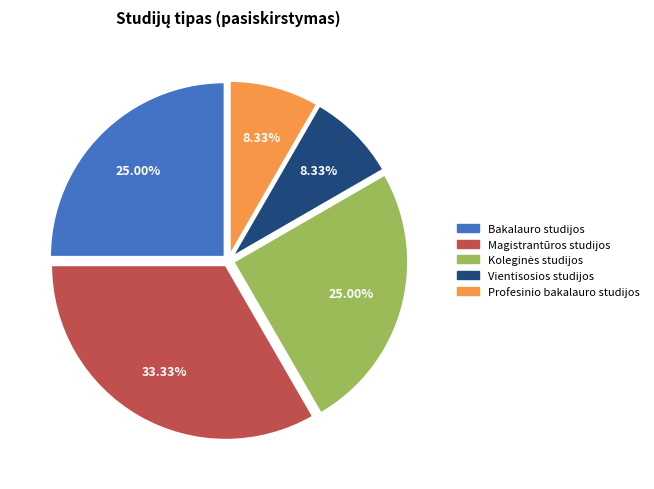

Is the sum of Profesinio bakalauro studijos and Bakalauro studijos greater than half?

No